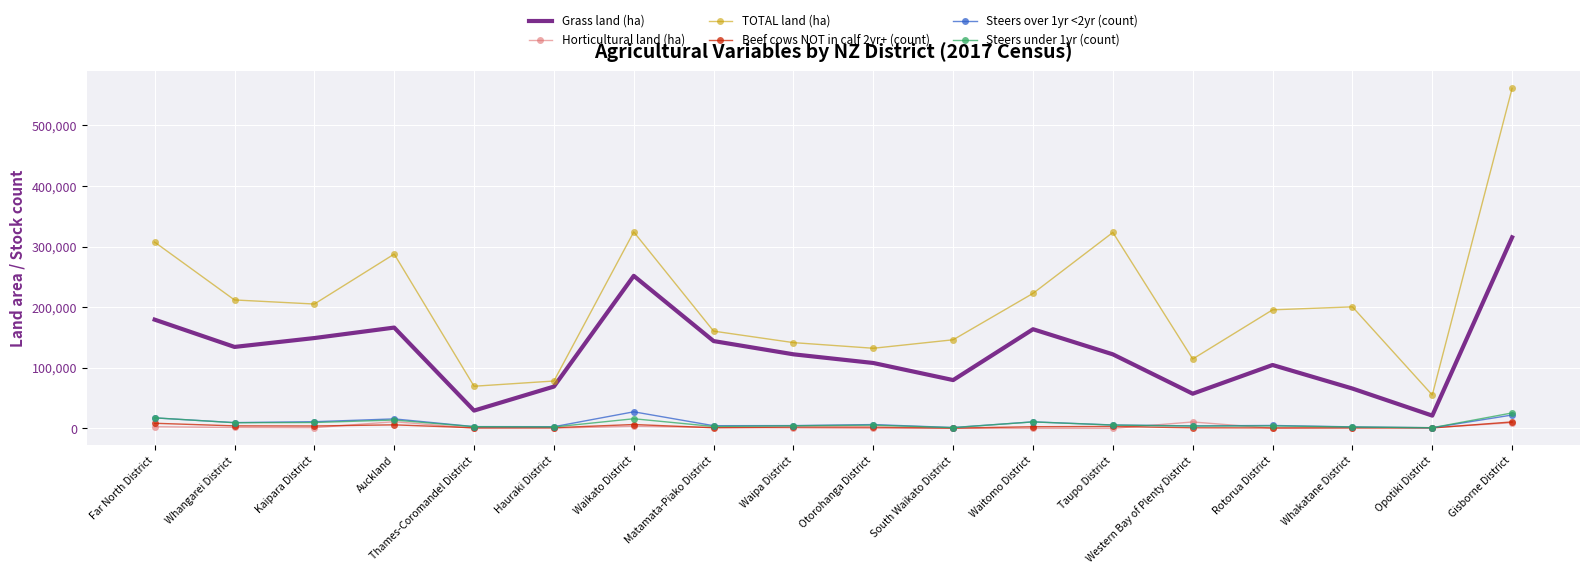

True or false: TOTAL land (ha) has a value of 249141.4 at Matamata-Piako District.

False